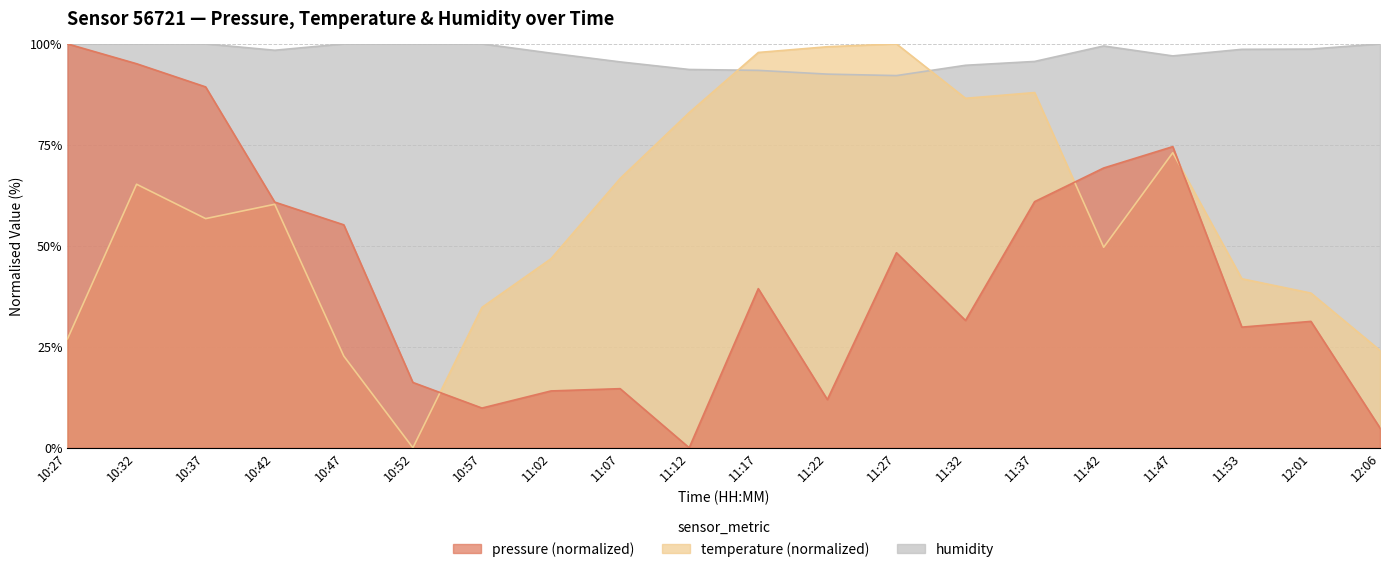

The humidity series shows 159.5 at 10:27. True or false?

False